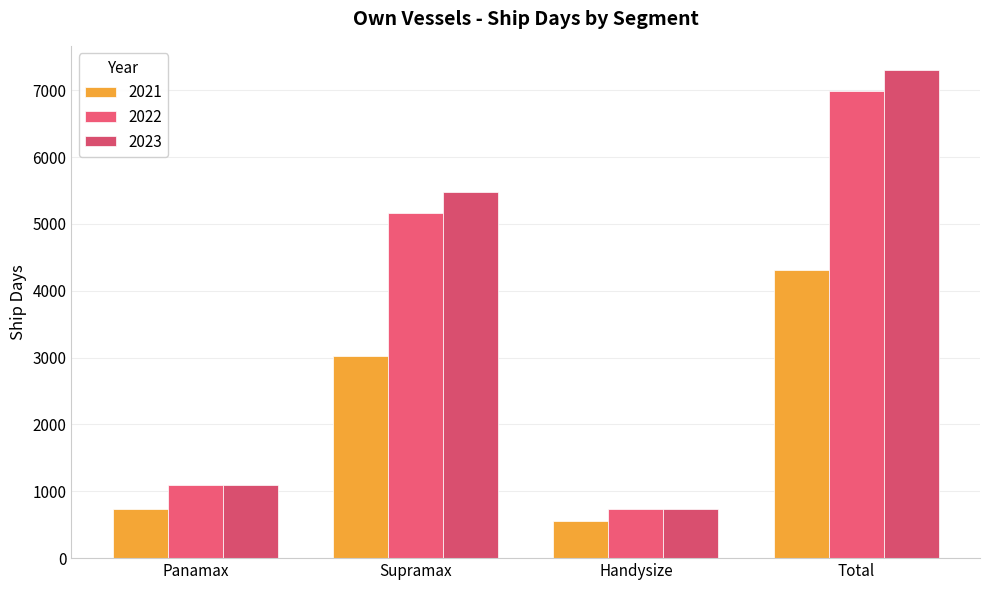

Reading left to right, list all the values displayed in this chart.

2021: 740	3025	550	4315
2022: 1095	5157	730	6982
2023: 1095	5475	730	7300